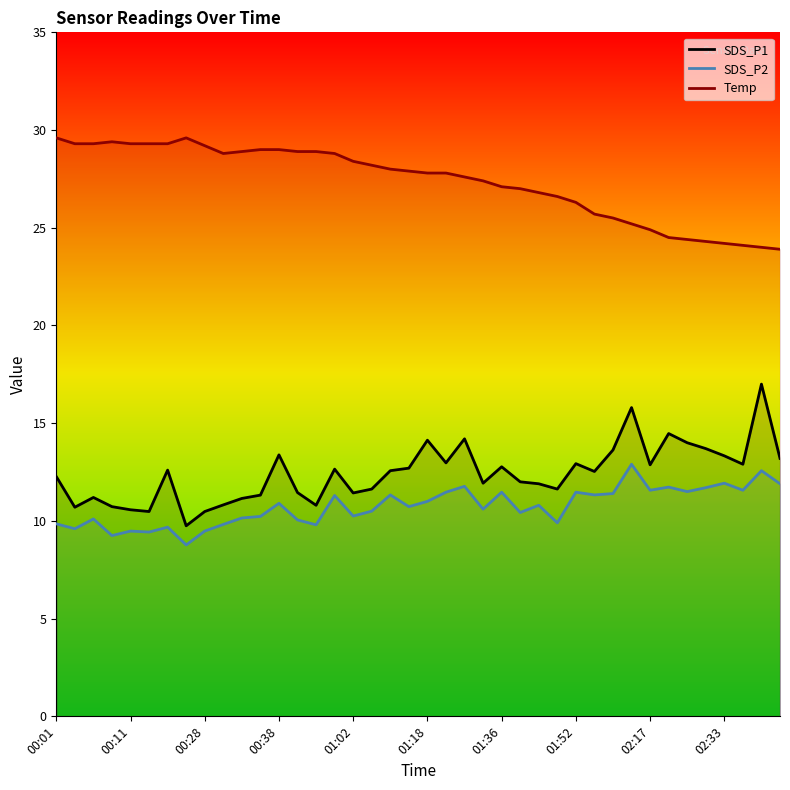

How many categories are shown in the chart?

40